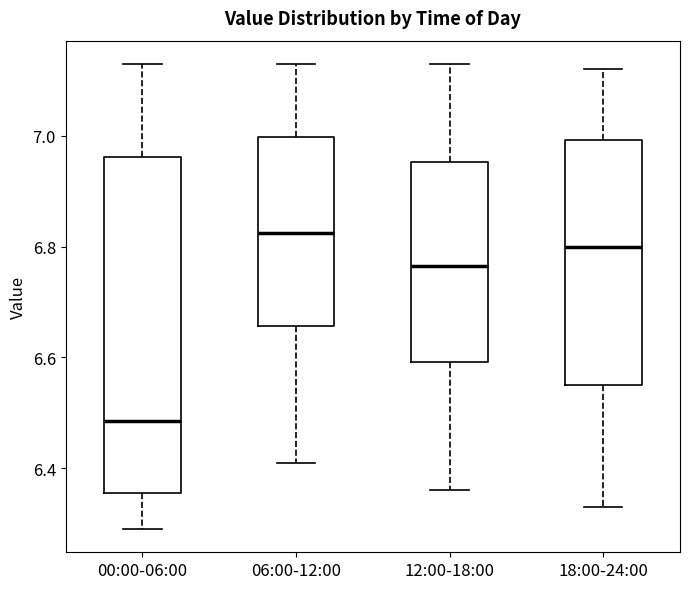

Reading left to right, read every box against the y-axis: the position of its median line, the range the box covers, and the ends of its whiskers. The values are not printed on the chart, so give them approximately, as read against the axis.

00:00-06:00: median 6.48, box 6.36 to 6.96, whiskers 6.30 to 7.14
06:00-12:00: median 6.82, box 6.66 to 7.00, whiskers 6.42 to 7.14
12:00-18:00: median 6.76, box 6.60 to 6.96, whiskers 6.36 to 7.14
18:00-24:00: median 6.80, box 6.56 to 7.00, whiskers 6.34 to 7.12